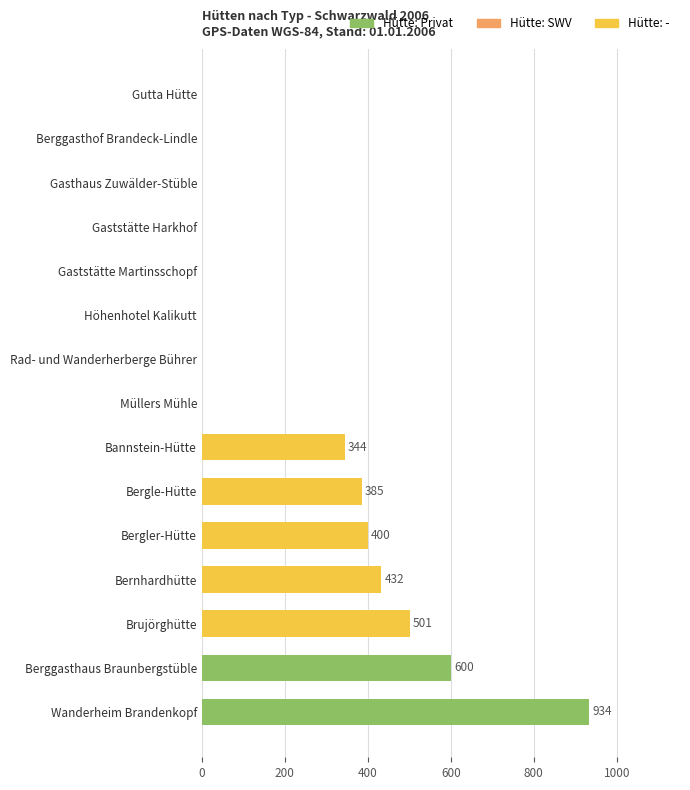

What is the sum of all values?

3596